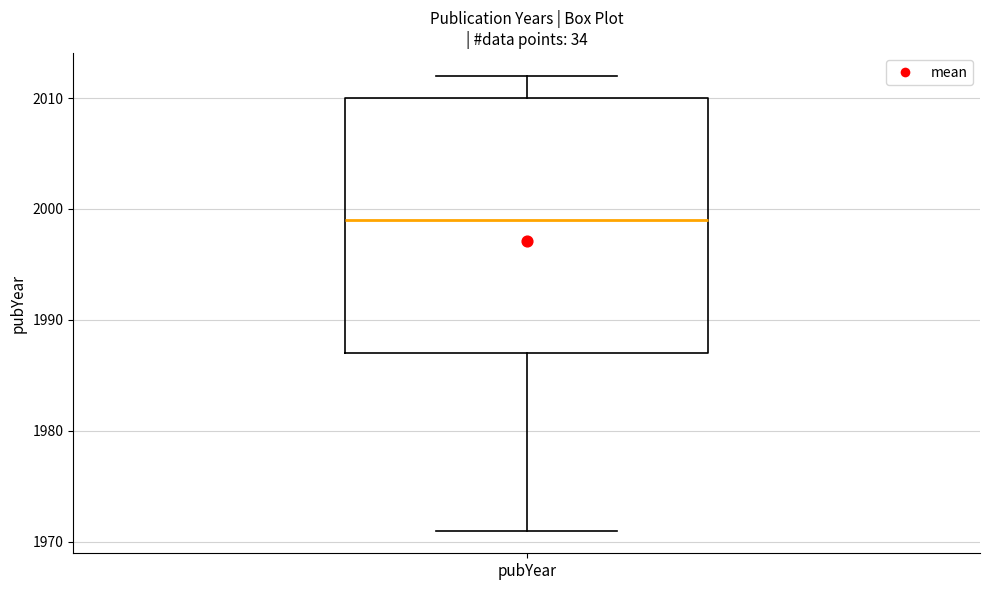

Read this box plot against the y-axis: the position of the median line, the range covered by the box, and the ends of both whiskers. The values are not printed on the chart, so give them approximately, as read against the axis.

median 1999, box 1987 to 2010, whiskers 1971 to 2012